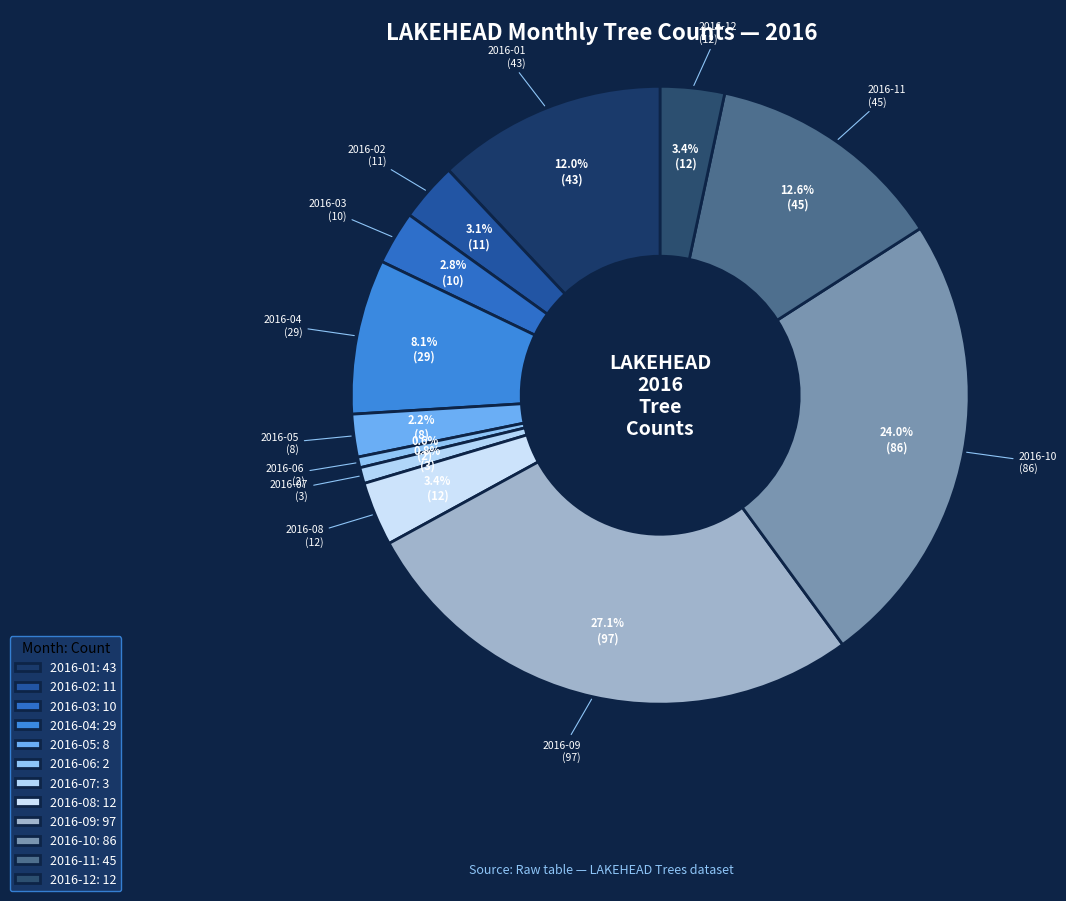

What percentage is the 2016-07 slice, to the nearest percent?

1%